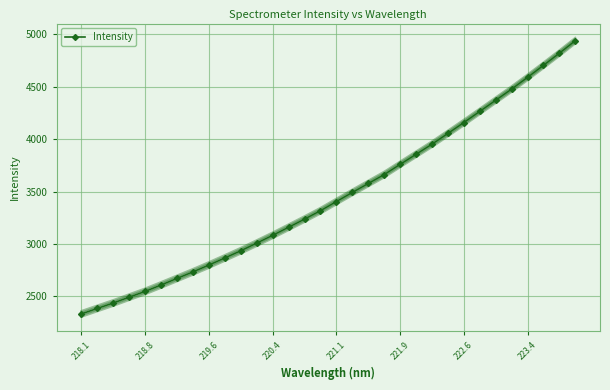

What is the sum of all values?

110729.6